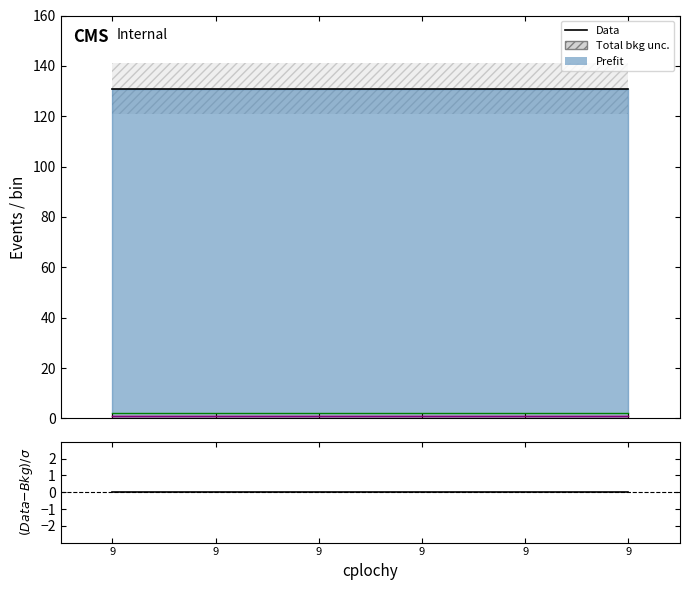

Does the chart display data point markers on the line(s)?

No